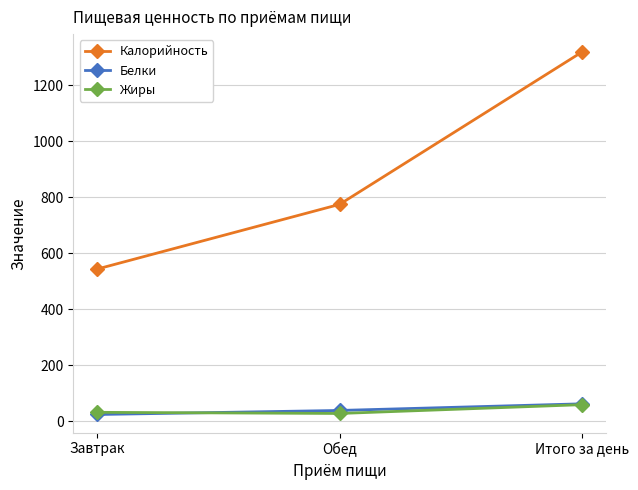

What is the label of the 1st point from the left?

Завтрак